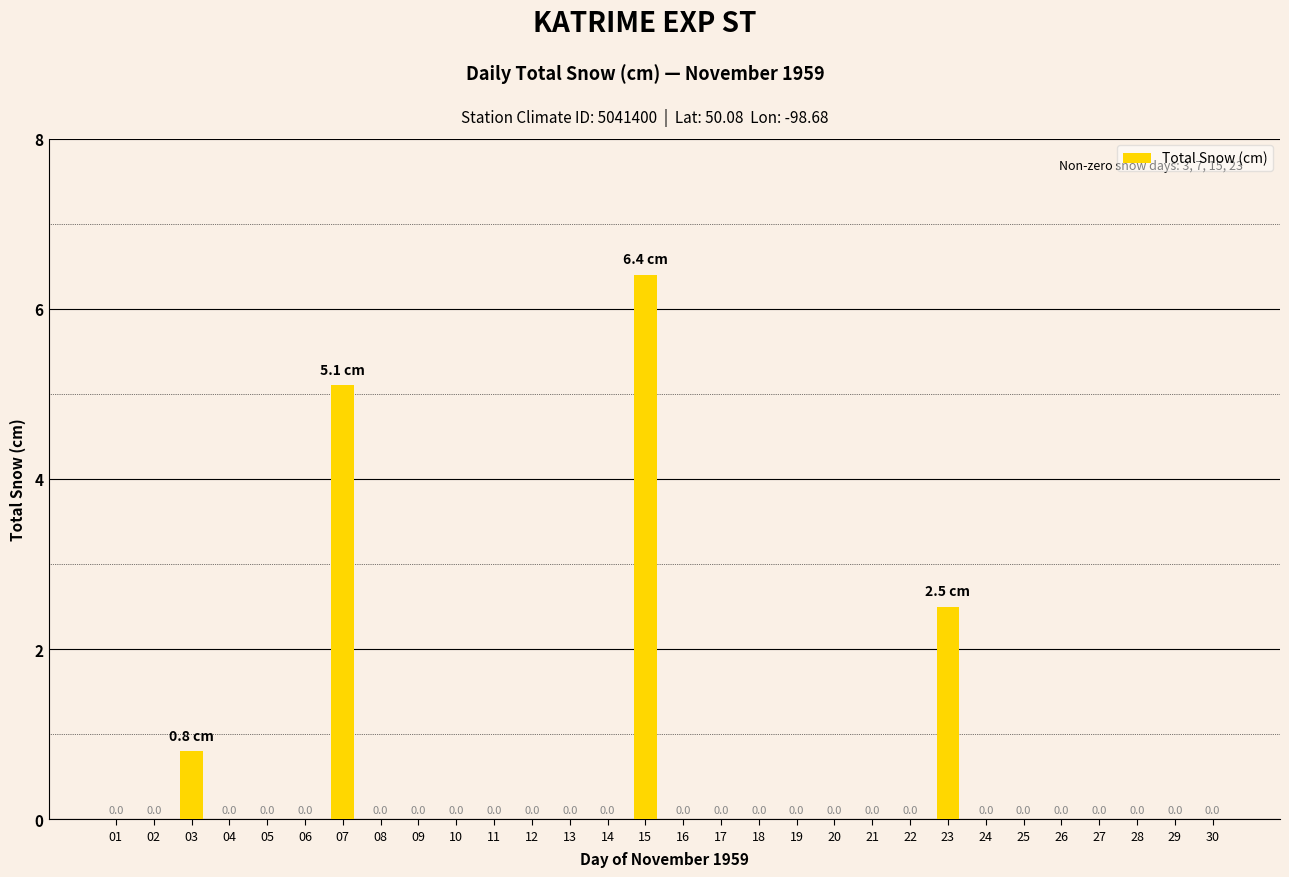

Which label corresponds to the largest value in the chart?

15